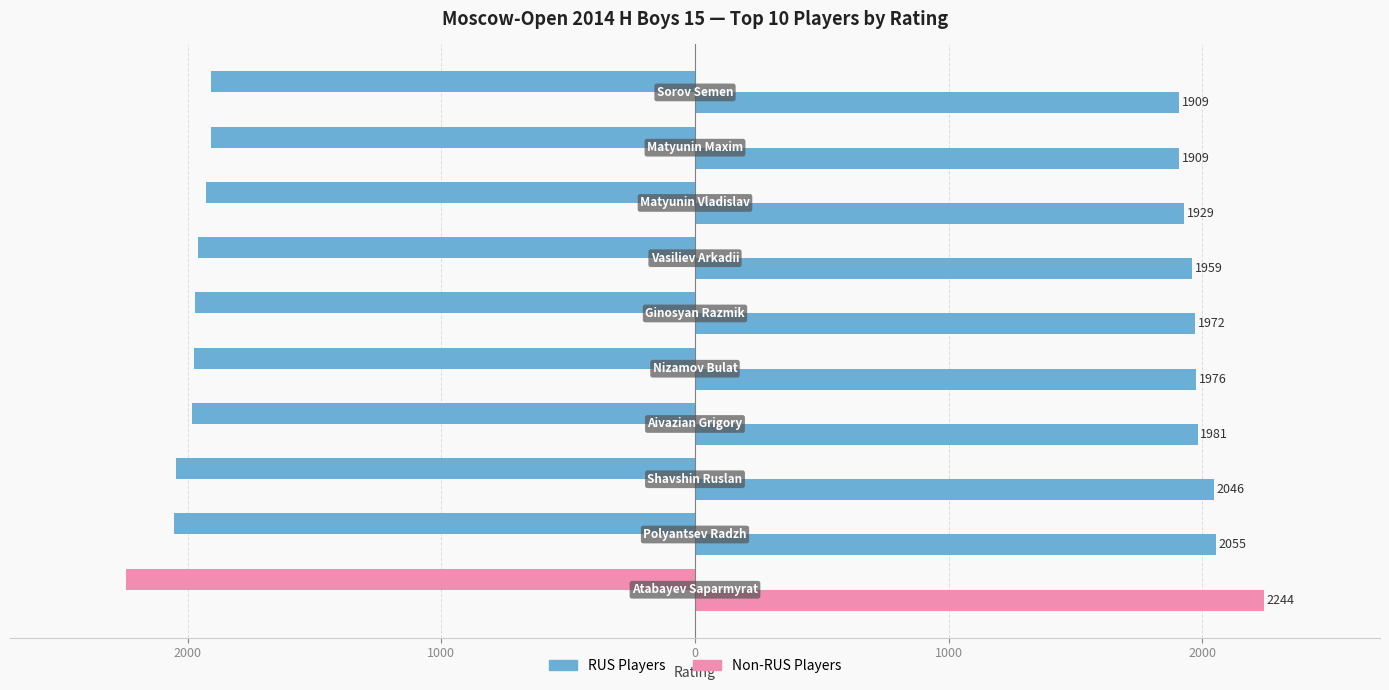

What is the difference between the second highest and minimum values in the Rating series?

146